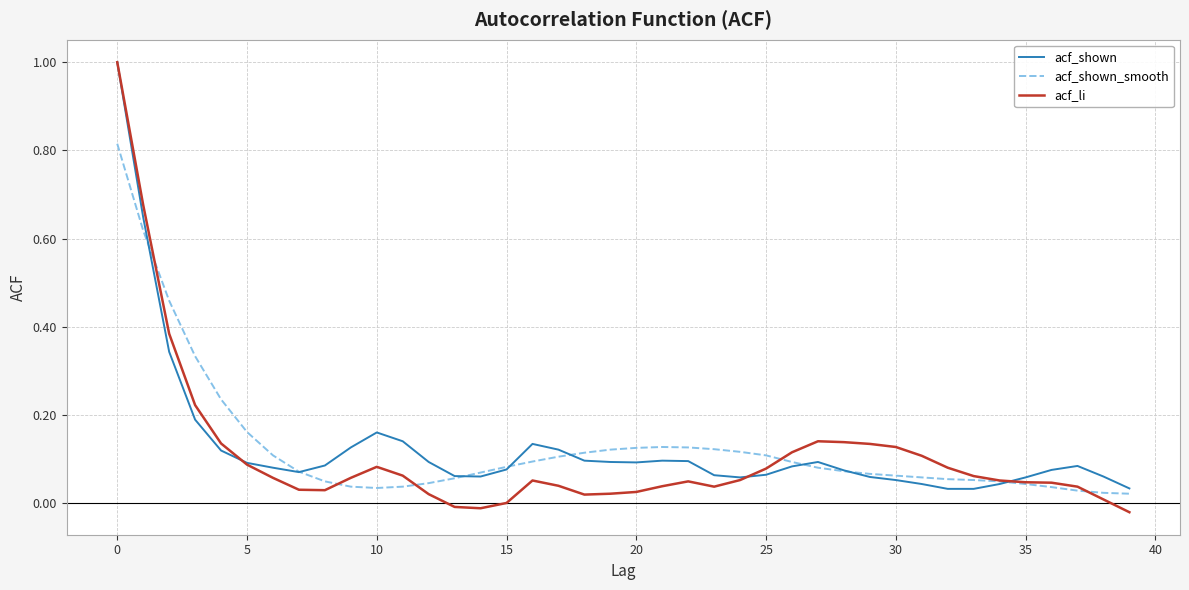

What is the highest value of the acf_li series?

1.0